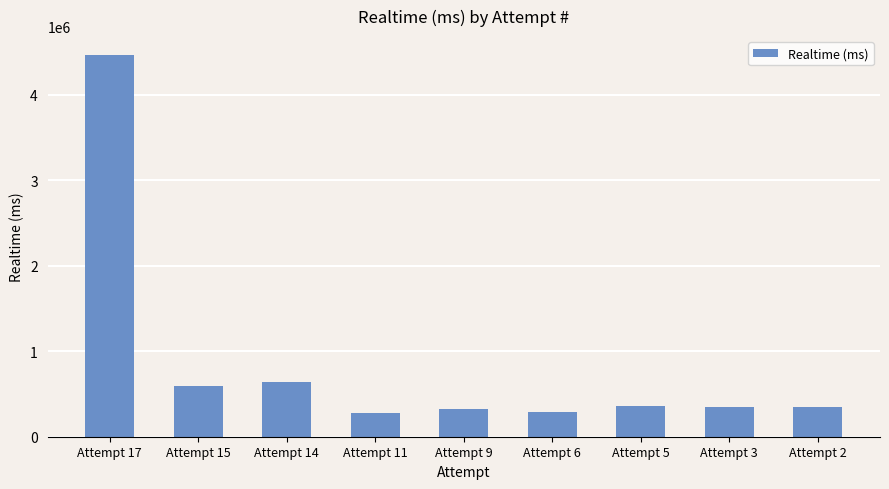

Between Attempt 9 and Attempt 17, which is larger?

Attempt 17